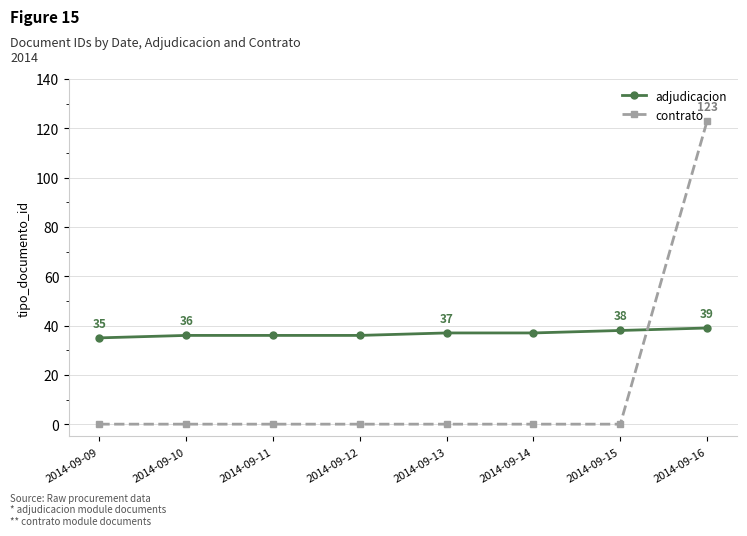

List the series in order of their peak value, lowest first.

adjudicacion, contrato